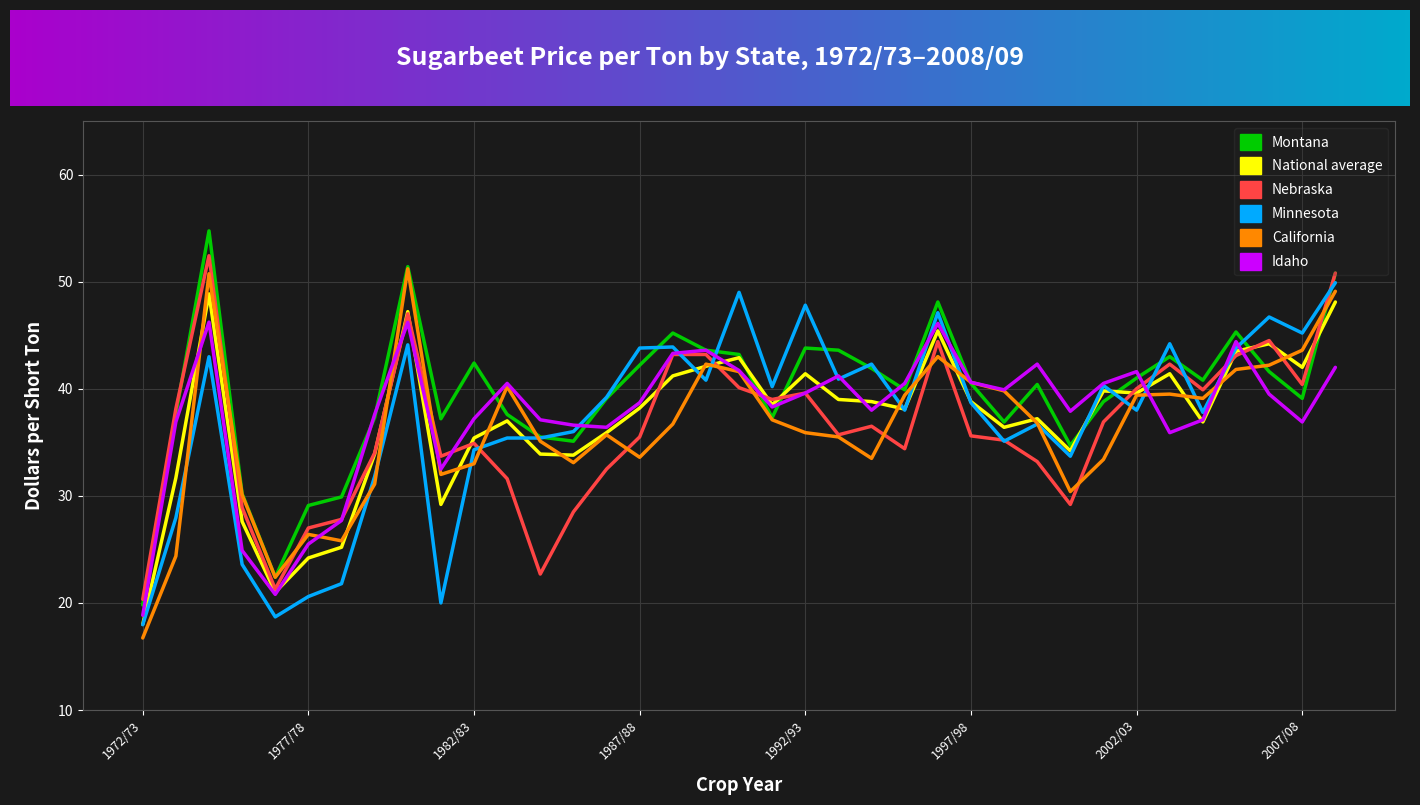

What is the smallest value displayed?

16.7